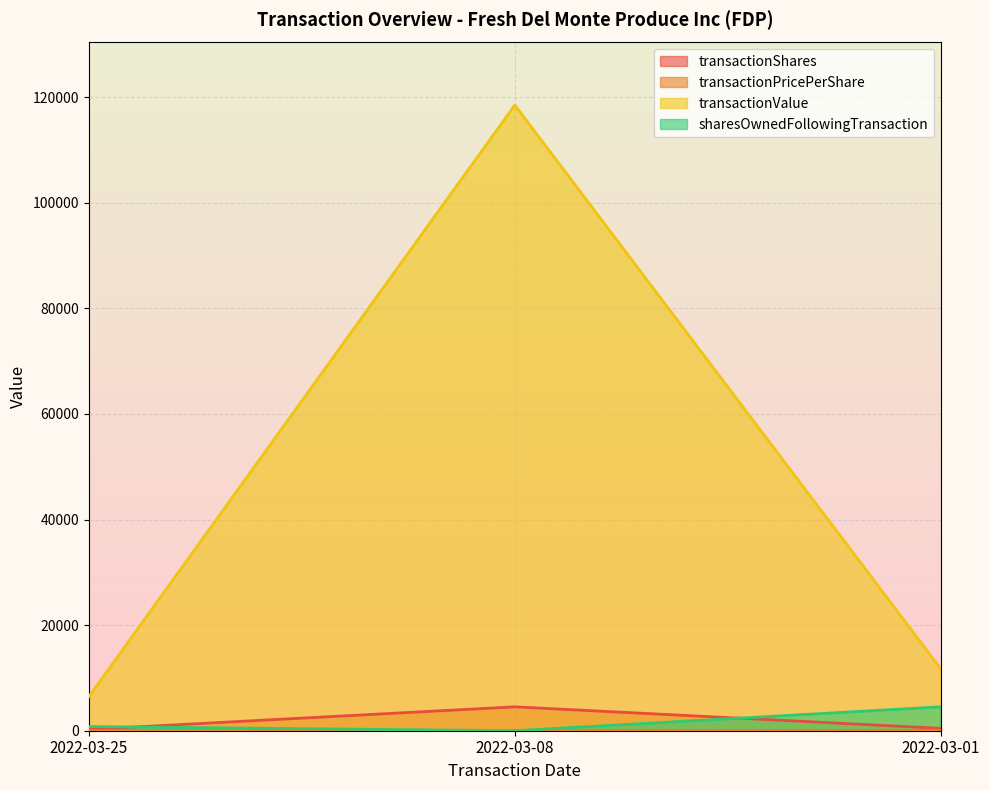

What is the difference between the highest and lowest values at 2022-03-08?

118517.0